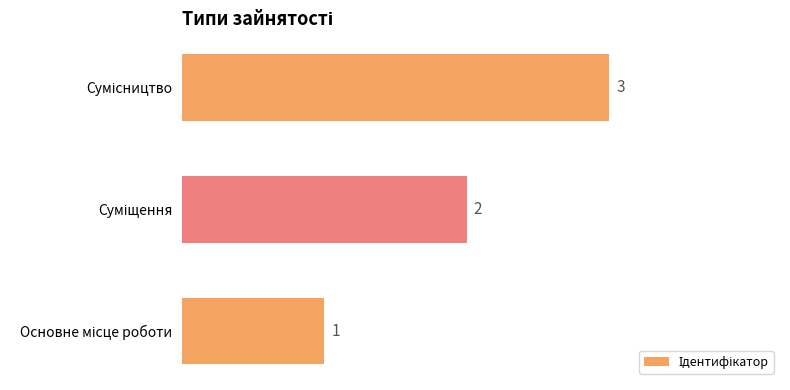

How many values are between 1 and 3?

3